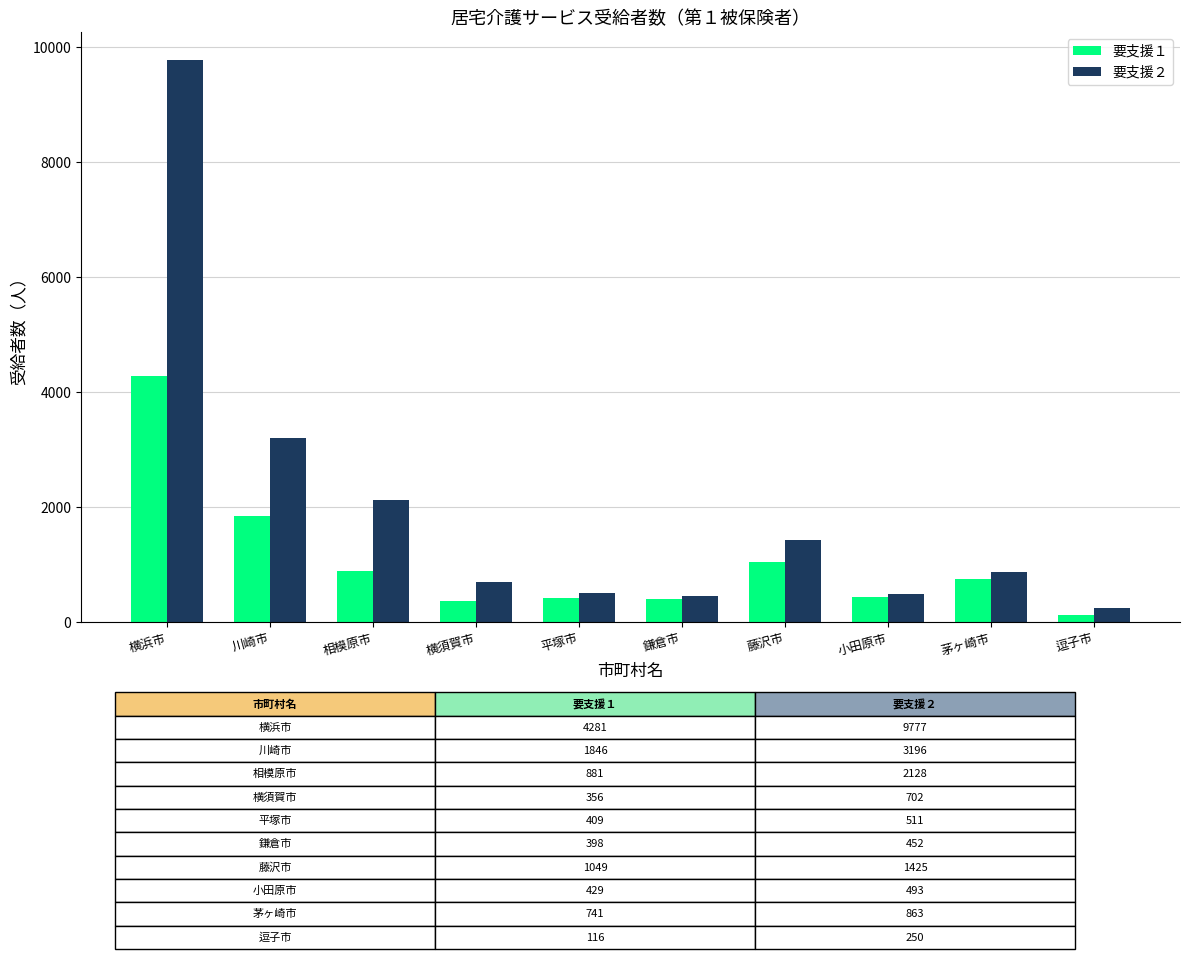

Which series has the largest total across all categories?

要支援２